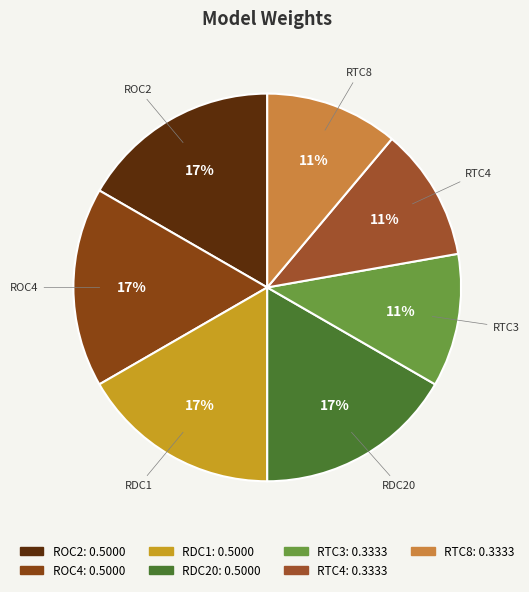

How many slices are in this pie chart?

7